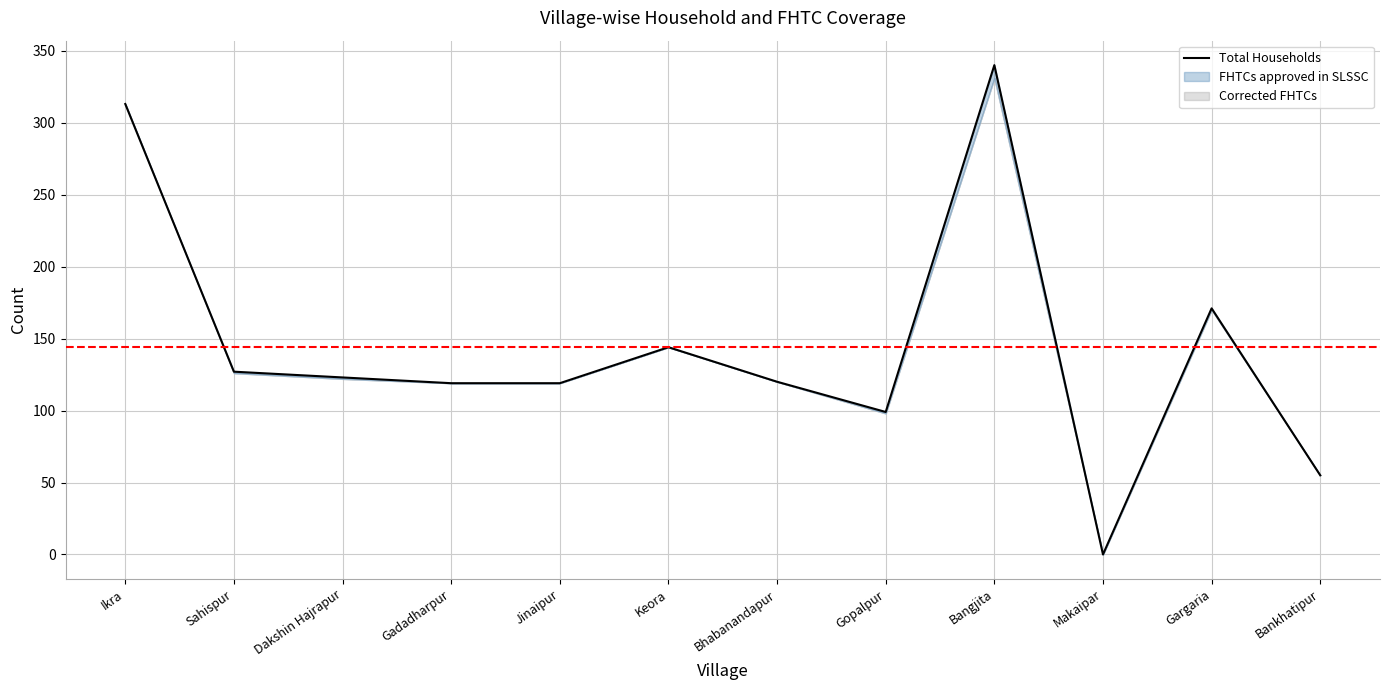

What is the sum of the values at Gopalpur and Gadadharpur?

218